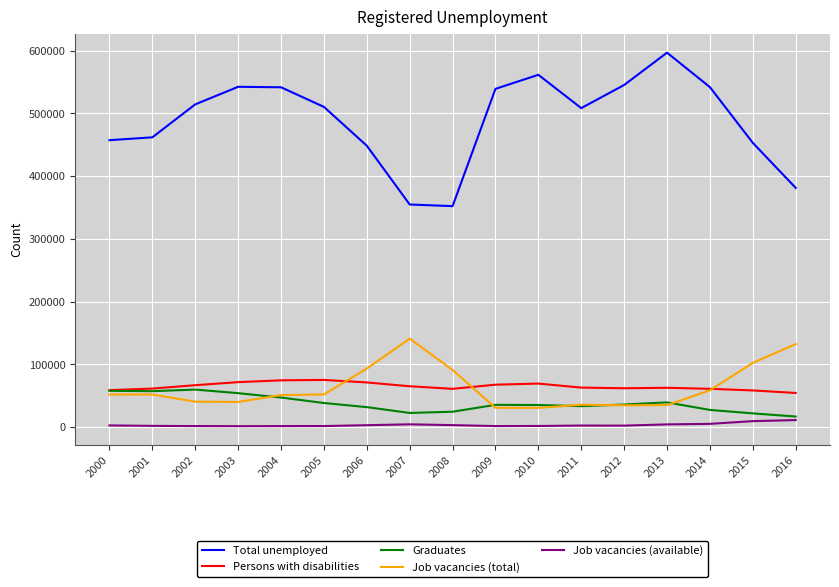

Which series has the largest range (max minus min)?

Total unemployed